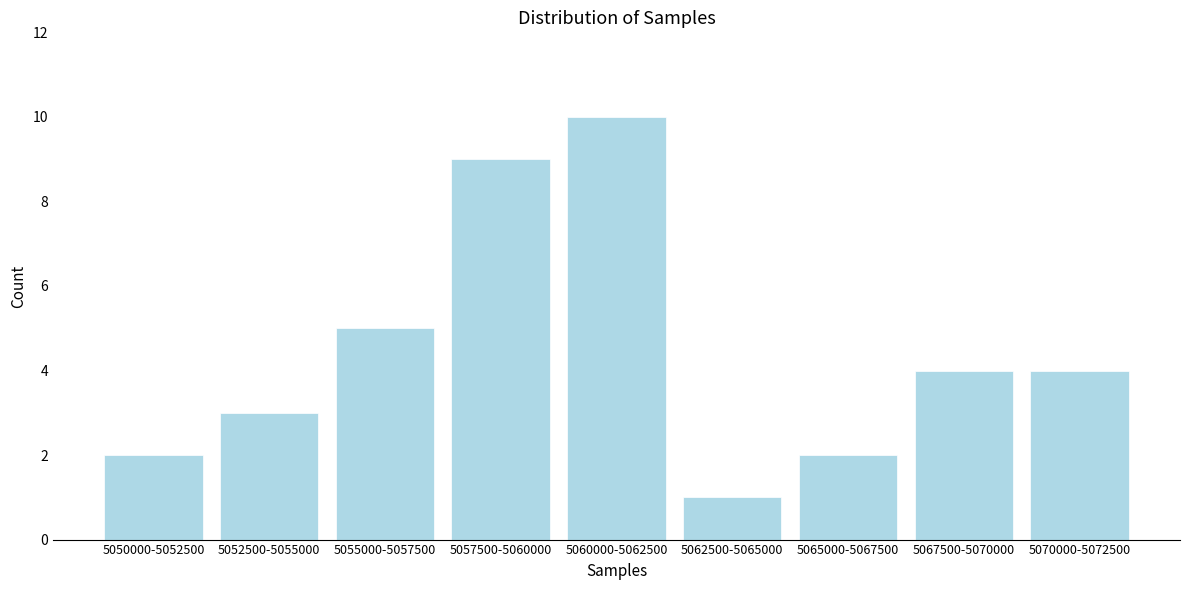

Reading left to right, transcribe all the data shown in this chart.

2	3	5	9	10	1	2	4	4